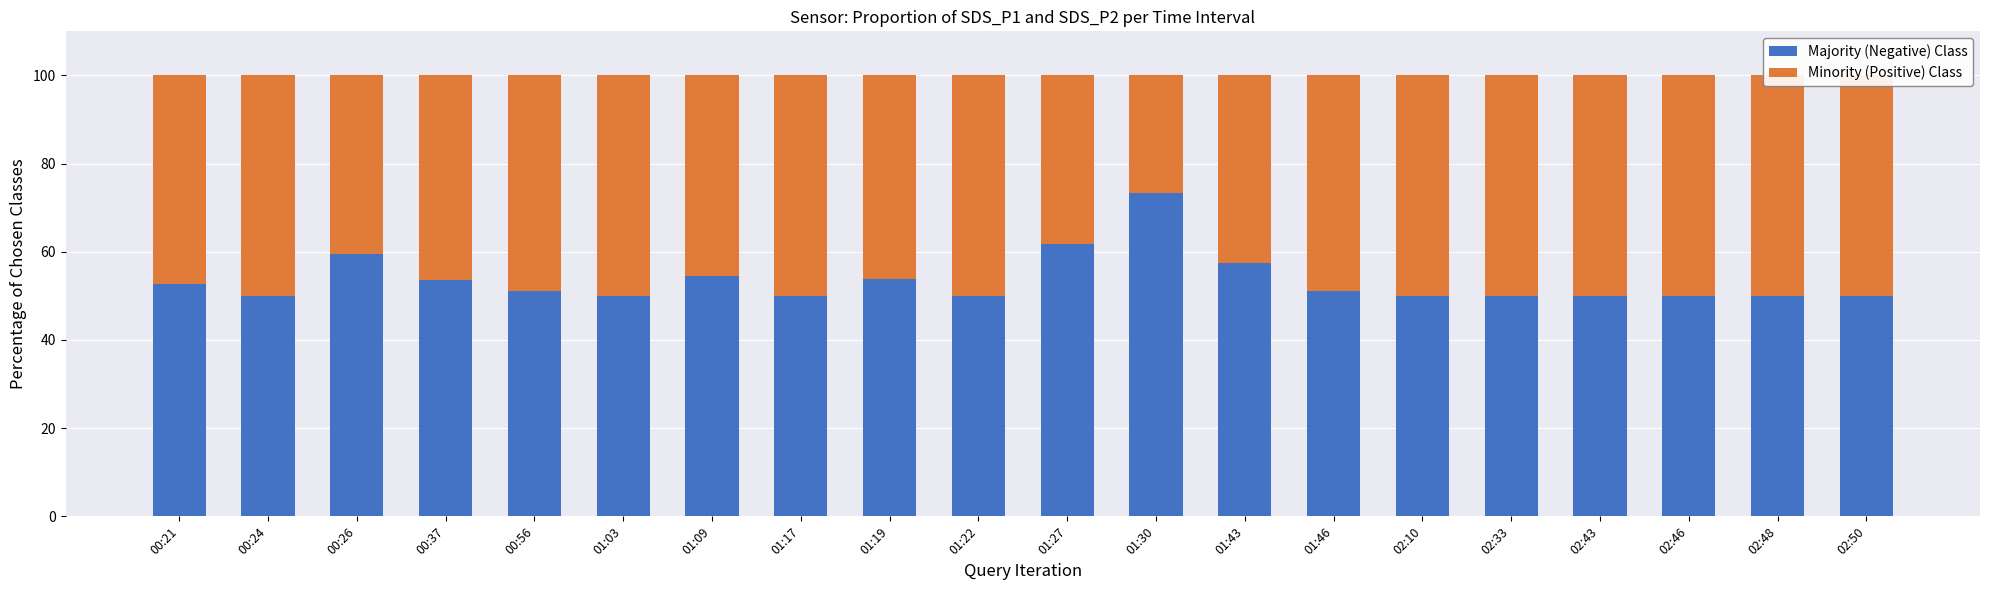

Reading right to left, what are all the values shown in this chart?

Majority (Negative) Class: 50.0	50.0	50.0	50.0	50.0	50.0	51.1	57.4	73.3	61.8	50.0	53.8	50.0	54.4	50.0	51.2	53.6	59.5	50.0	52.6
Minority (Positive) Class: 50.0	50.0	50.0	50.0	50.0	50.0	48.9	42.6	26.7	38.2	50.0	46.2	50.0	45.6	50.0	48.8	46.4	40.5	50.0	47.4